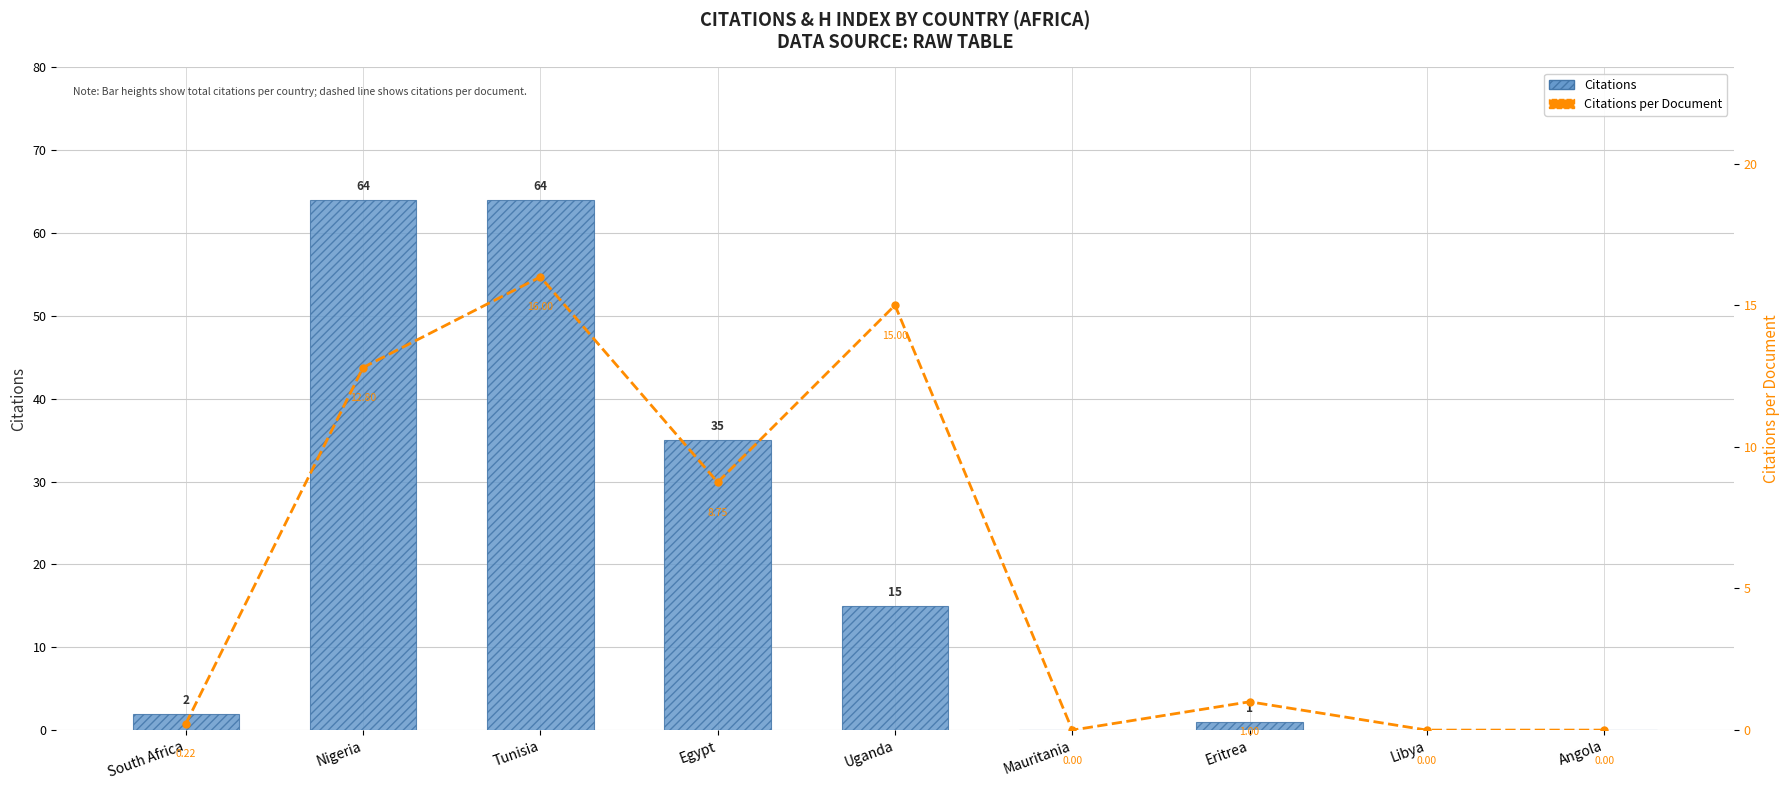

What is the greatest value displayed?

64.0